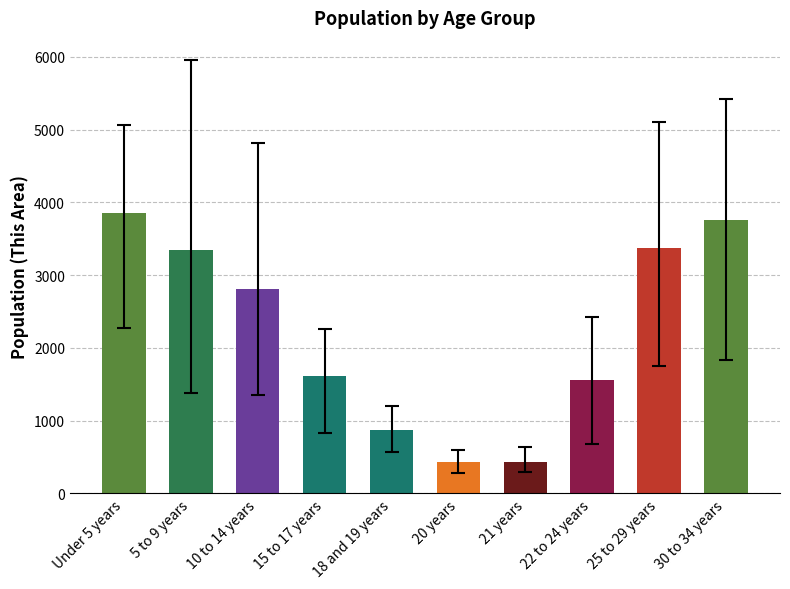

Between Under 5 years and 25 to 29 years, which is larger?

Under 5 years